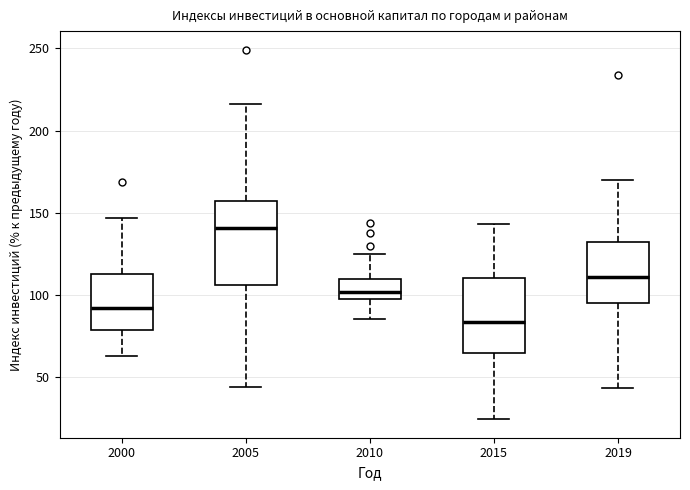

Where is the upper edge of the box at x = 2005 on the y-axis? The values are not printed on the chart, so give them approximately, as read against the axis.

155